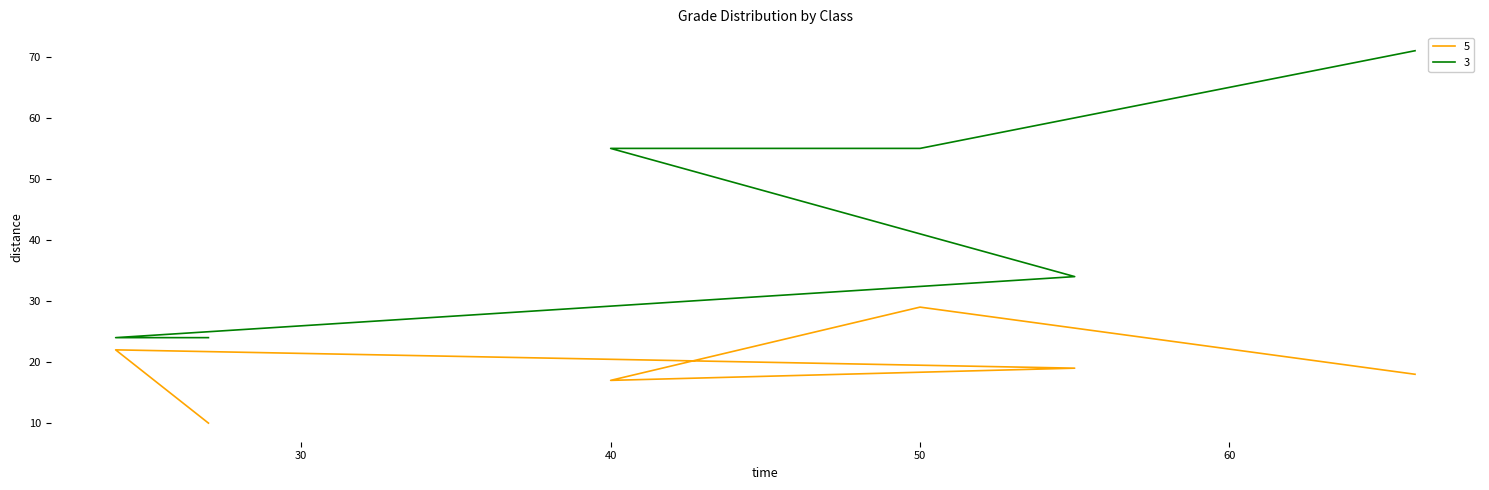

Does the chart display data point markers on the line(s)?

No